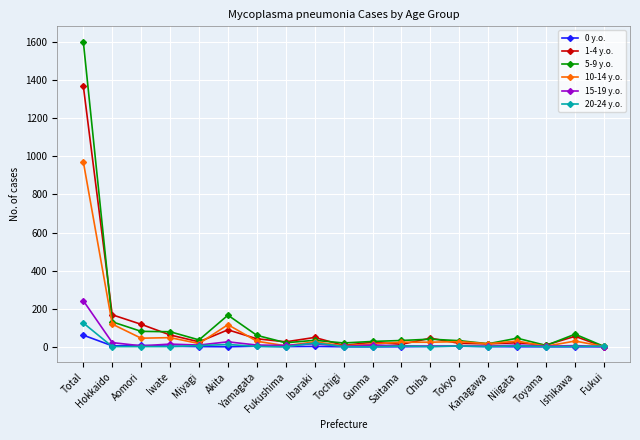

What is the average value of the 0 y.o. series?

5